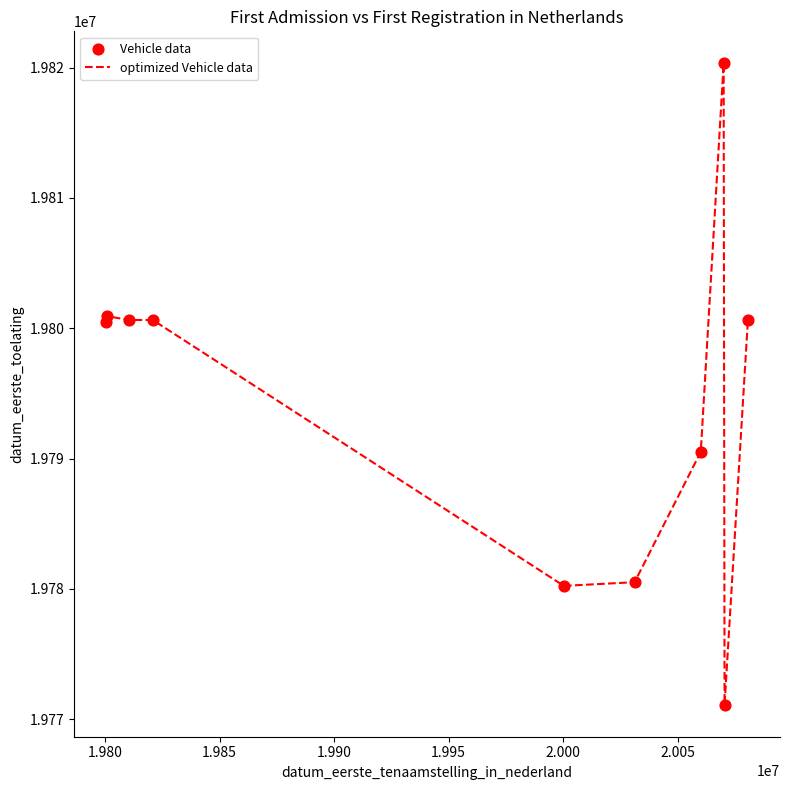

What is the greatest value displayed?

19820317